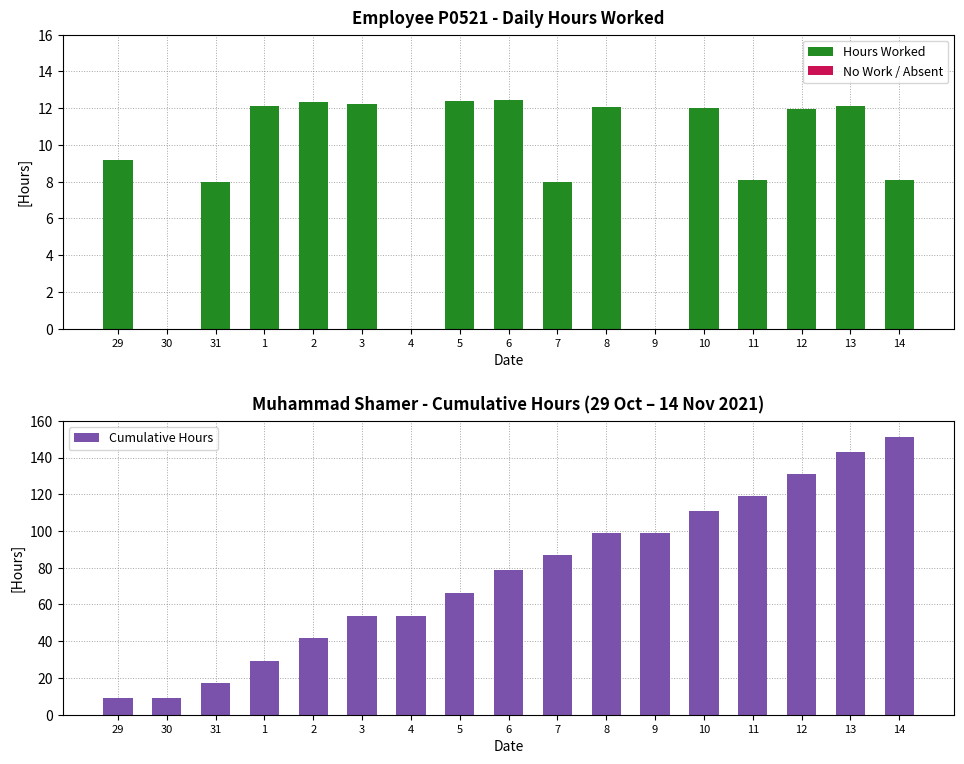

What is the label of the 9th bar from the left?

6